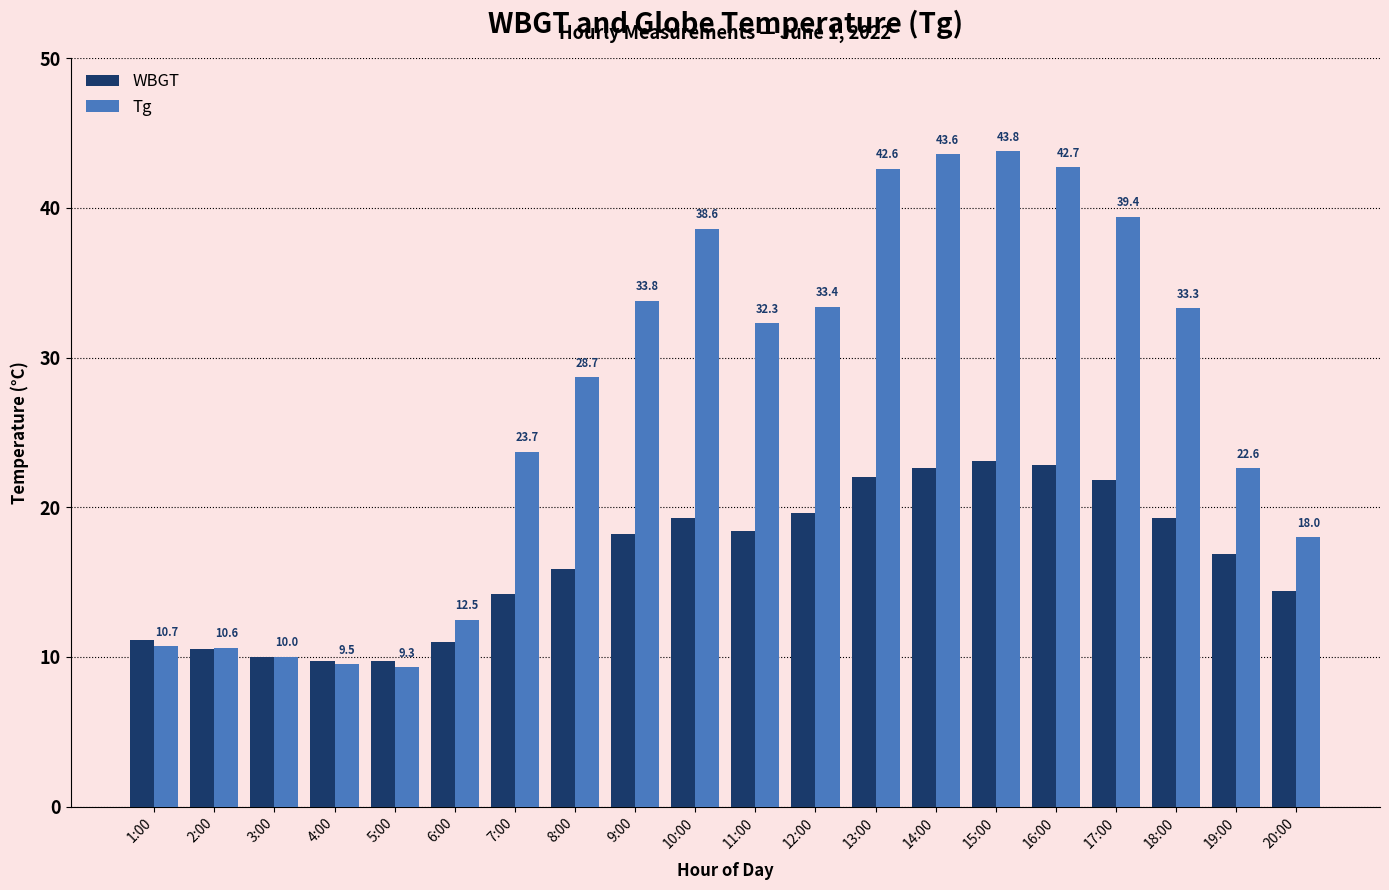

The value of WBGT at 14:00 is 22.6. True or false?

True